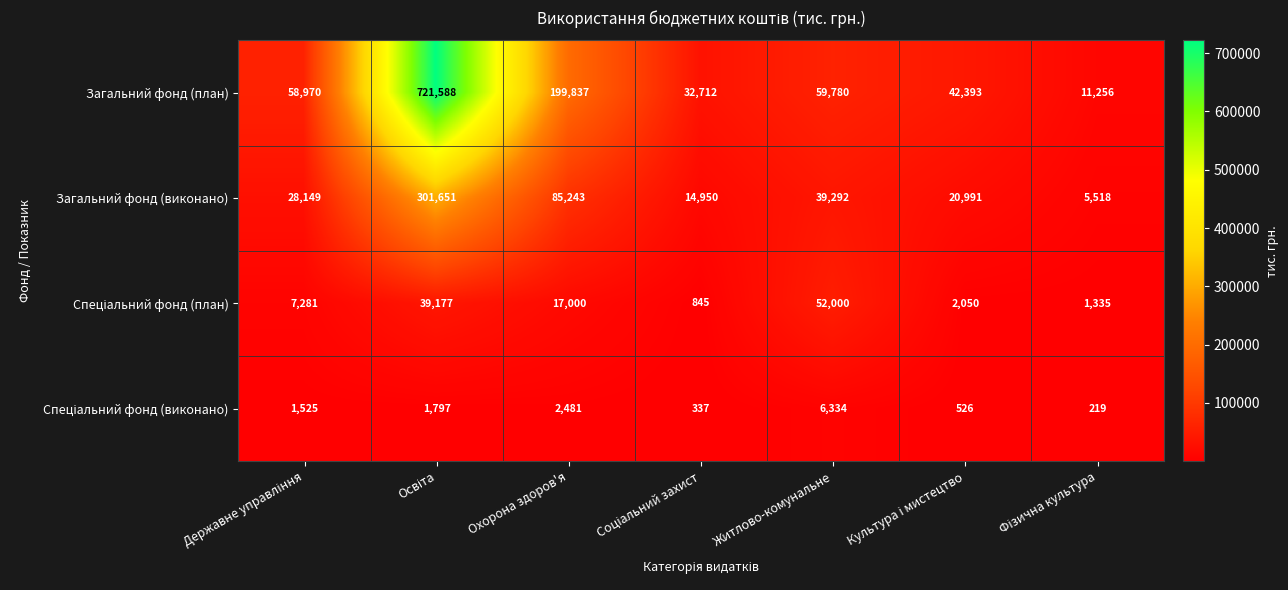

What is the sum of all Загальний фонд (план) values?

1126536